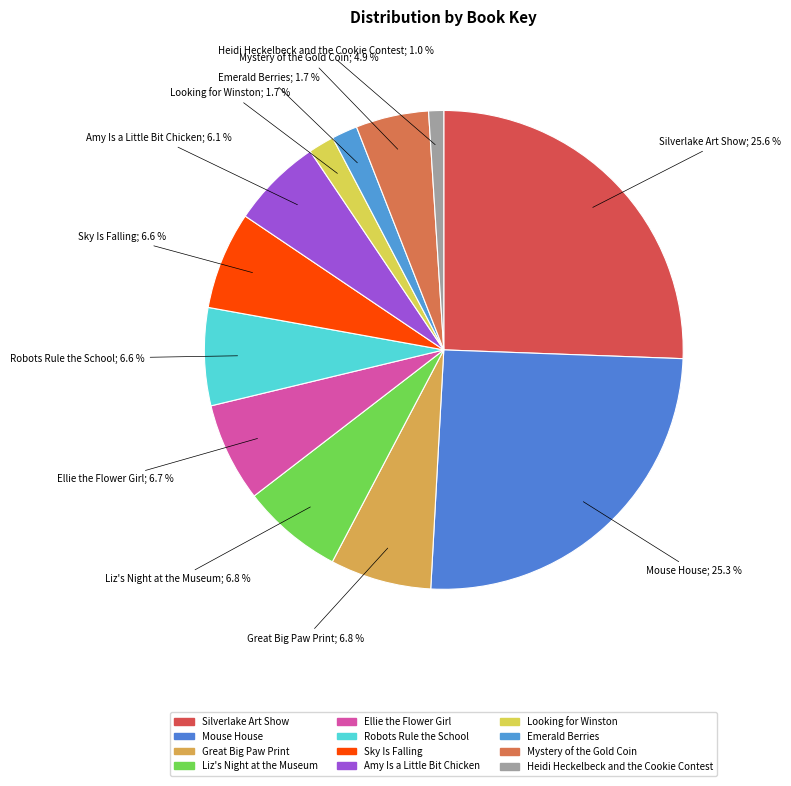

How many segments does this pie chart have?

12